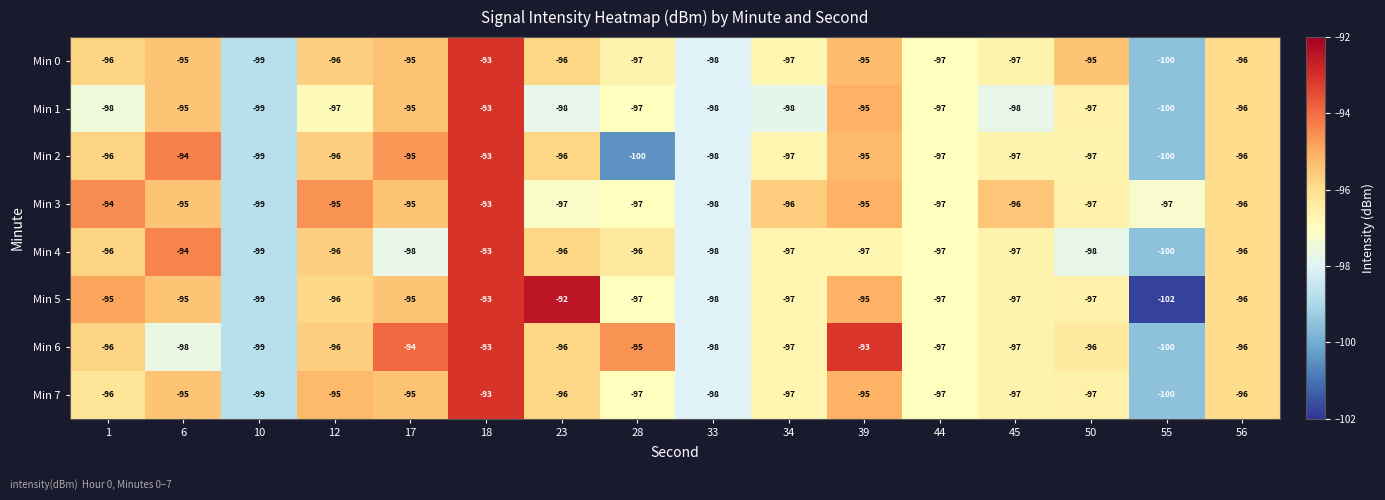

What is the average value of the Min 7 series?

-96